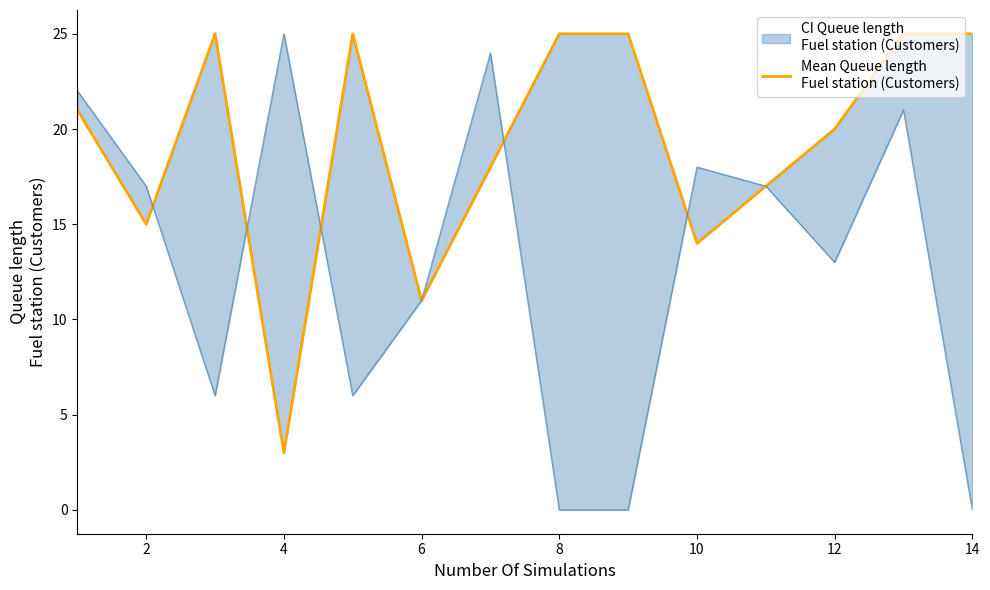

At which category does the chart reach its peak across all series?

4